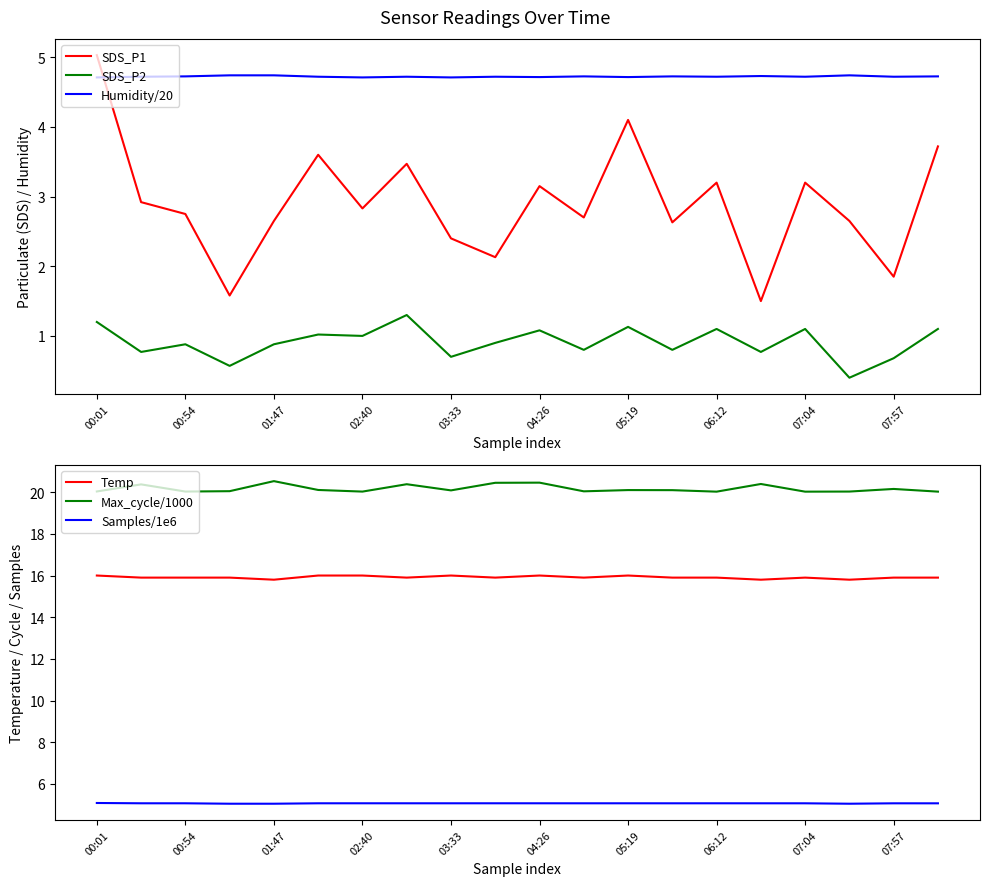

True or false: Max_cycle/1000 has more than 2 interior local peaks.

True